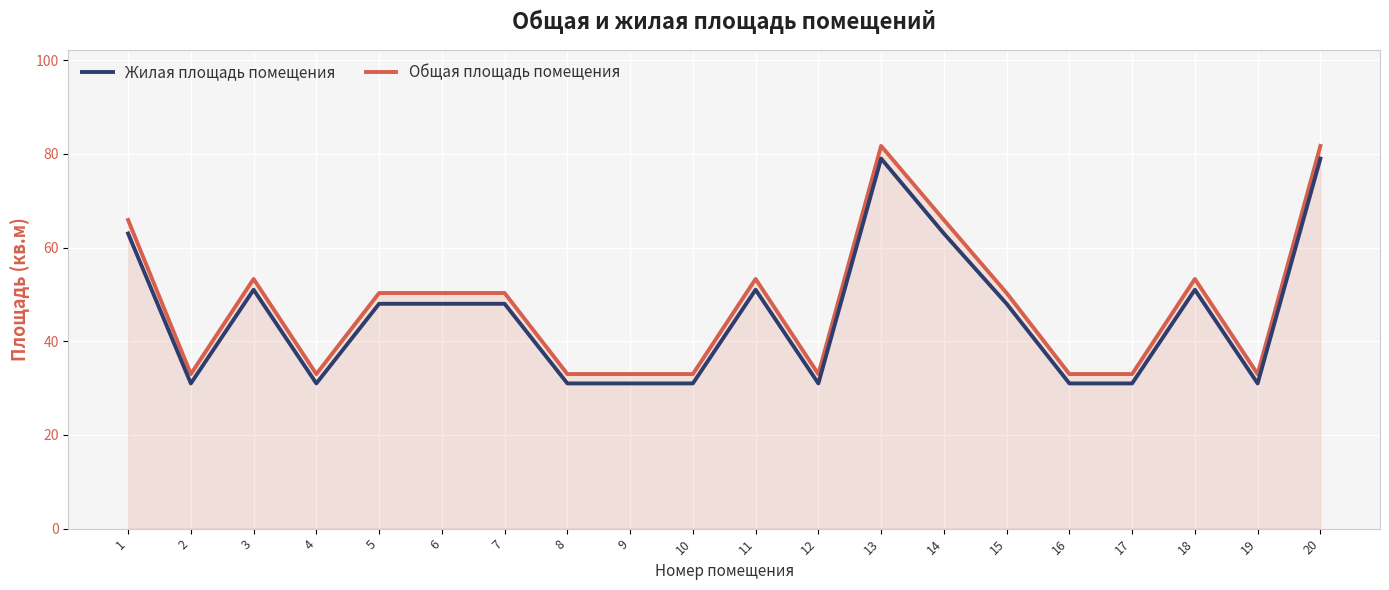

Reading left to right, extract all data points from this chart.

Общая площадь помещения: 1=65.9	2=33.0	3=53.3	4=33.0	5=50.3	6=50.3	7=50.3	8=33.0	9=33.0	10=33.0	11=53.3	12=33.0	13=81.7	14=65.9	15=50.3	16=33.0	17=33.0	18=53.3	19=33.0	20=81.7
Жилая площадь помещения: 1=63.0	2=31.0	3=51.0	4=31.0	5=48.0	6=48.0	7=48.0	8=31.0	9=31.0	10=31.0	11=51.0	12=31.0	13=79.0	14=63.0	15=48.0	16=31.0	17=31.0	18=51.0	19=31.0	20=79.0